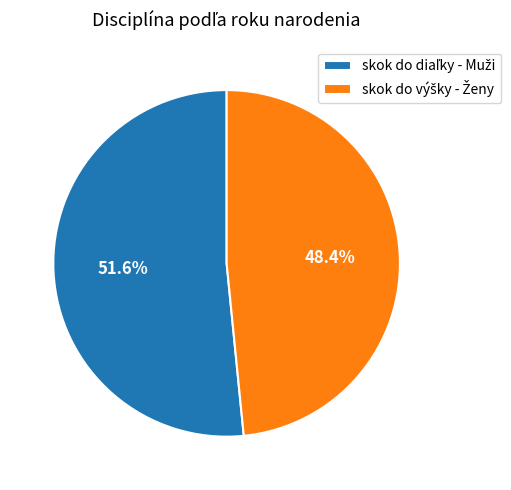

Is there any slice that represents more than half of the pie?

Yes